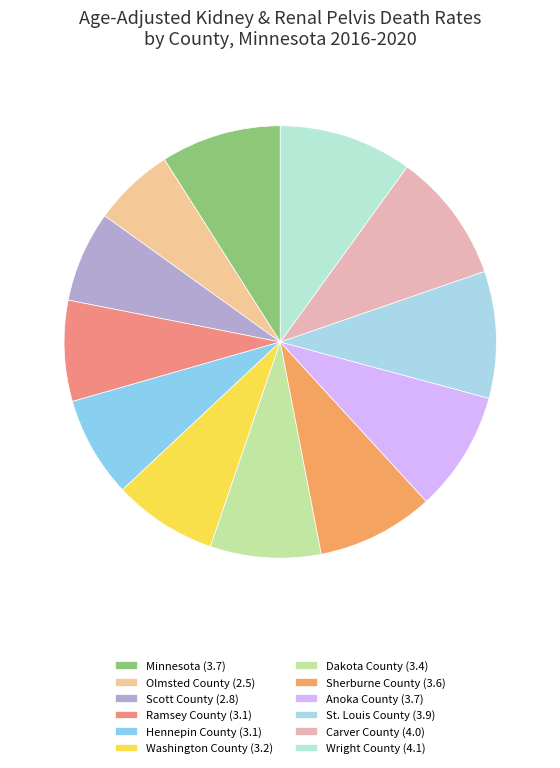

How many slices are in this pie chart?

12